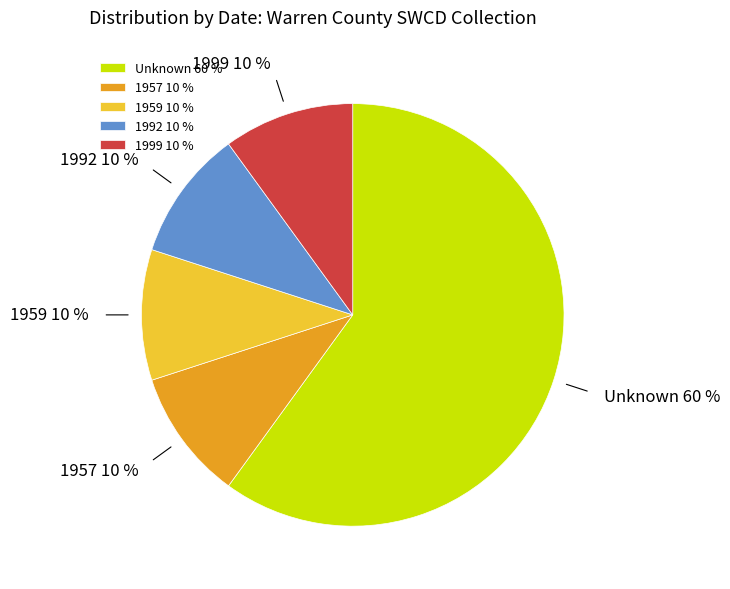

Is there any slice that represents more than half of the pie?

Yes